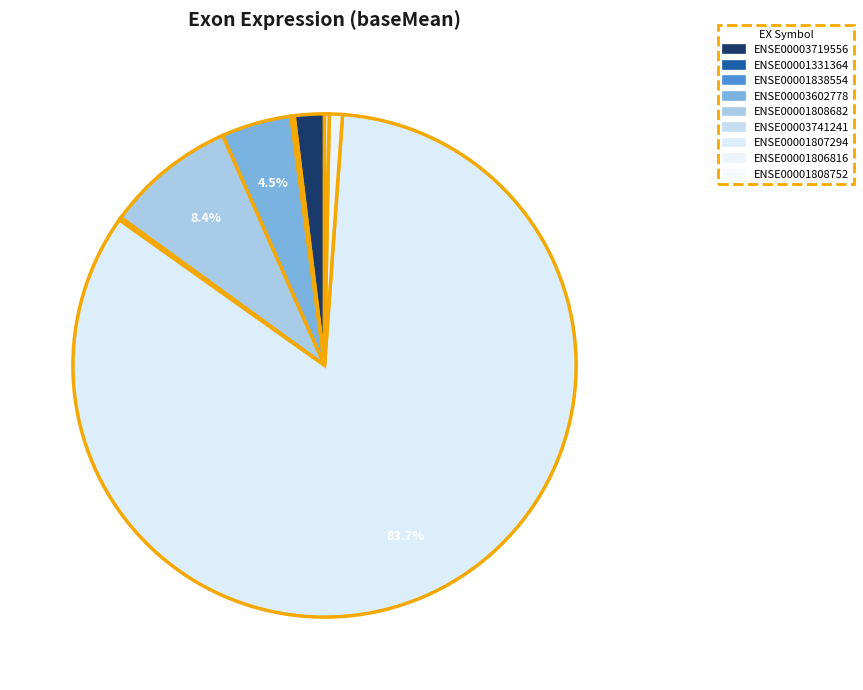

Does any single category account for the majority?

Yes